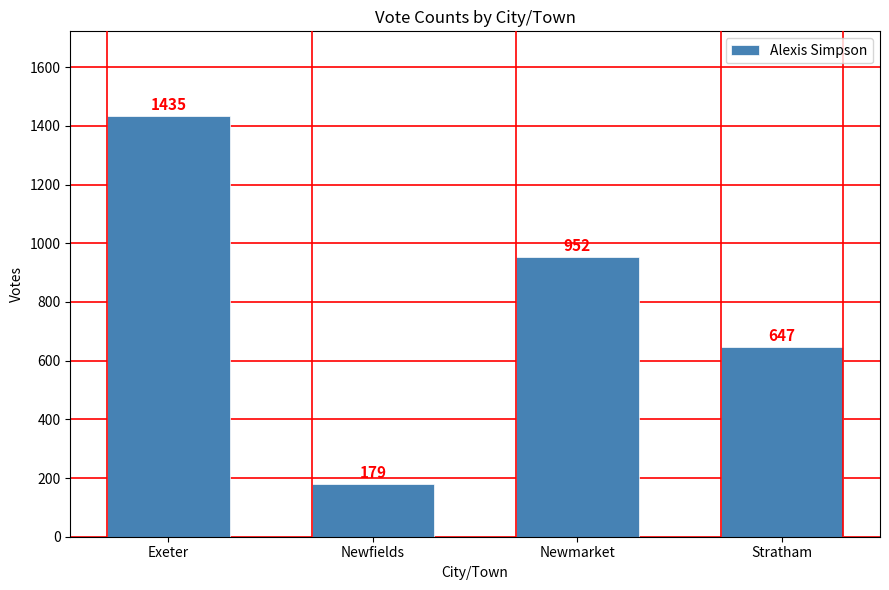

What is the label of the 4th bar from the right?

Exeter